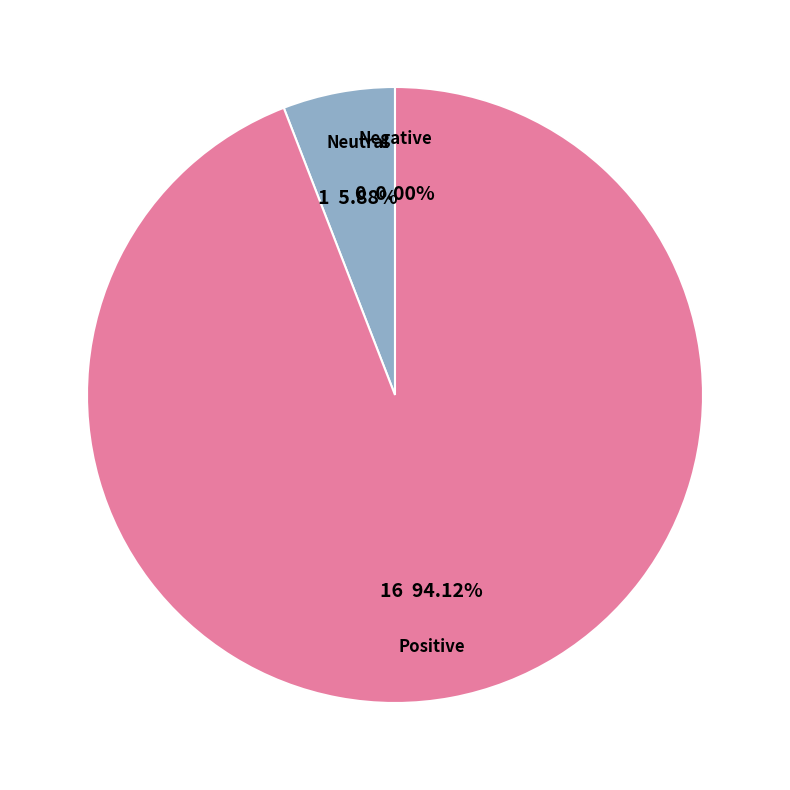

What portion of the pie excludes Regular (io_index=16)?

5.9%